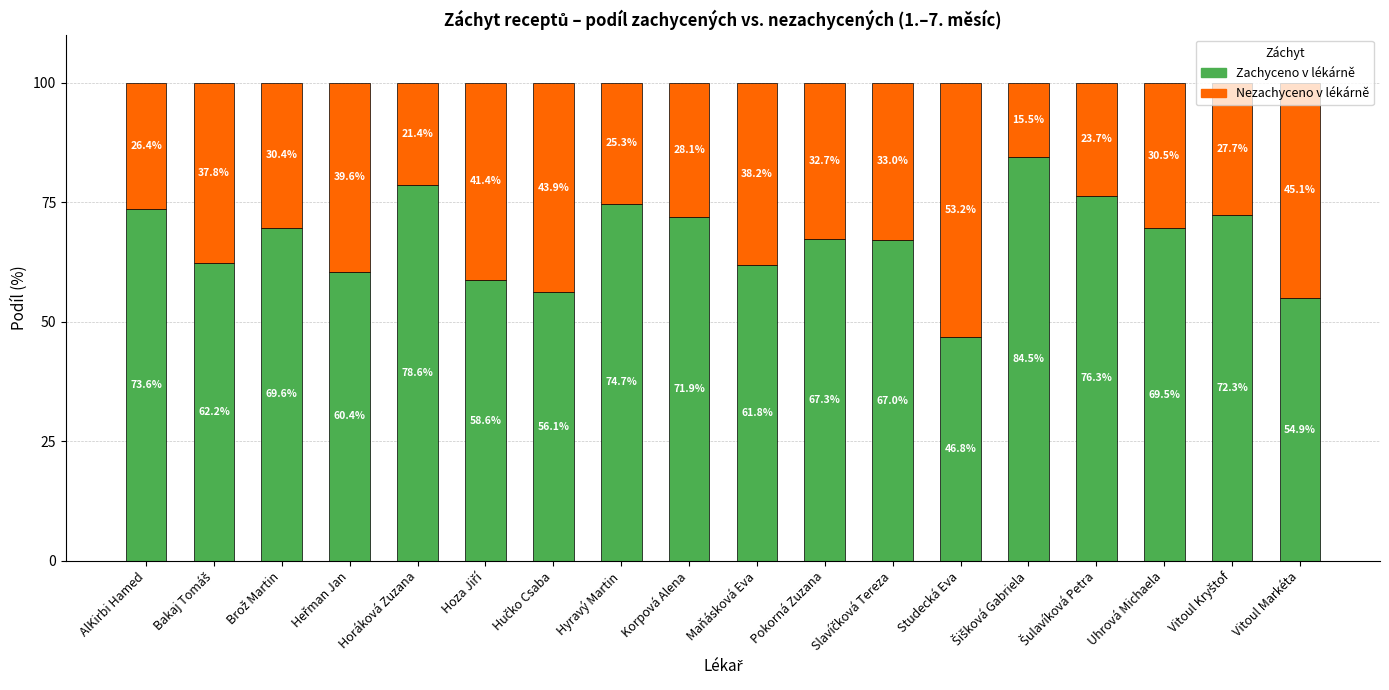

What is the maximum value for Zachyceno v lékárně?

84.5